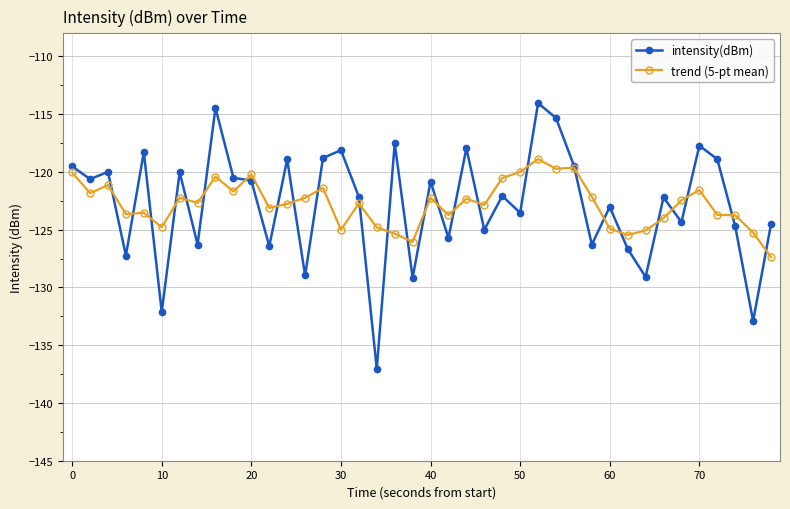

What is the sum of all intensity(dBm) values?

-4911.2